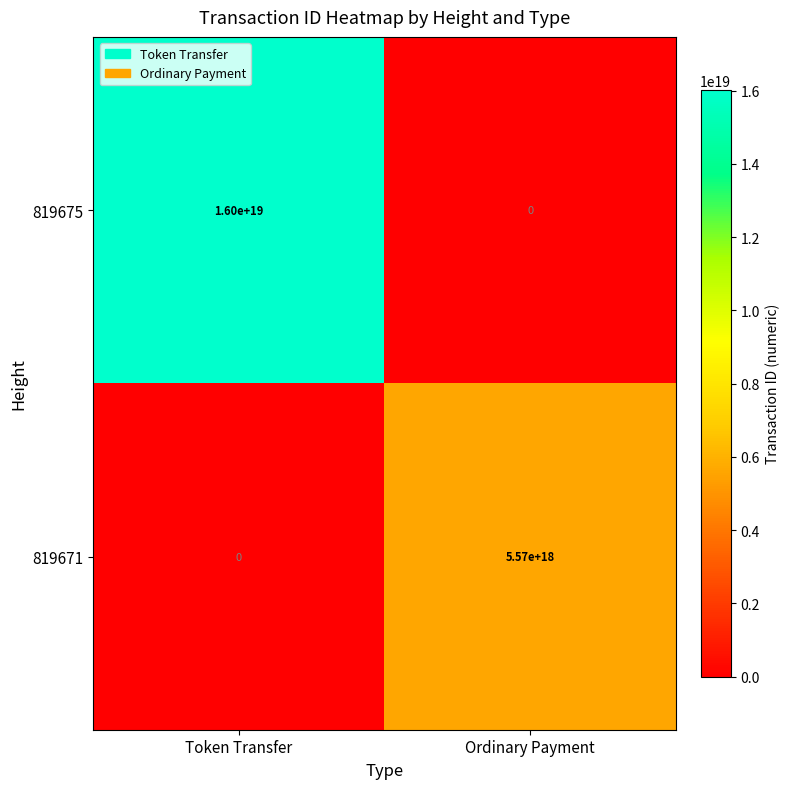

At which category is the sum across all series the highest?

Token Transfer